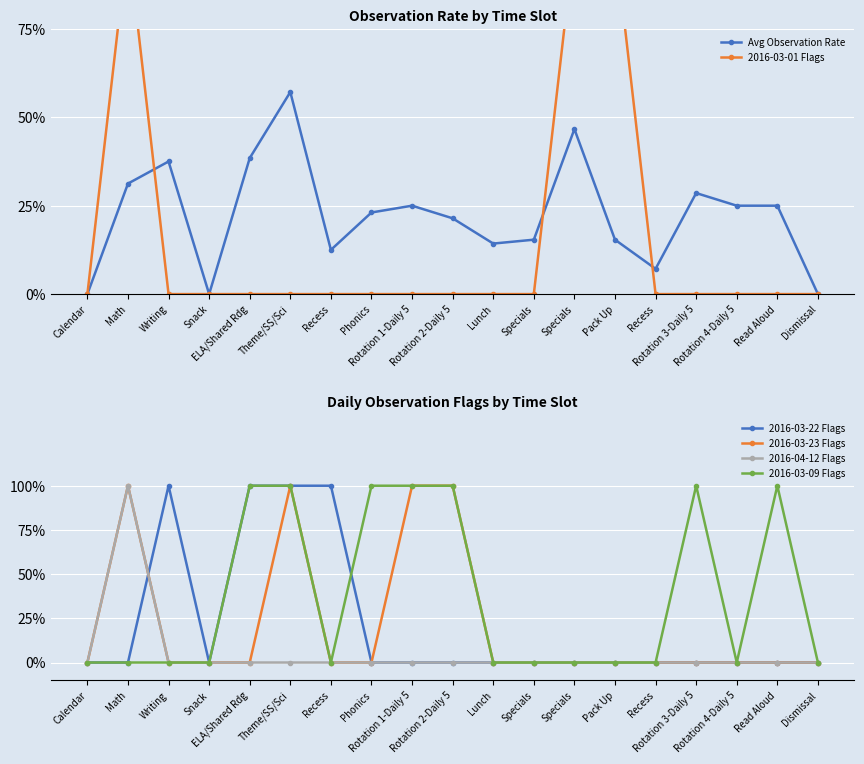

How many categories are shown in the chart?

19